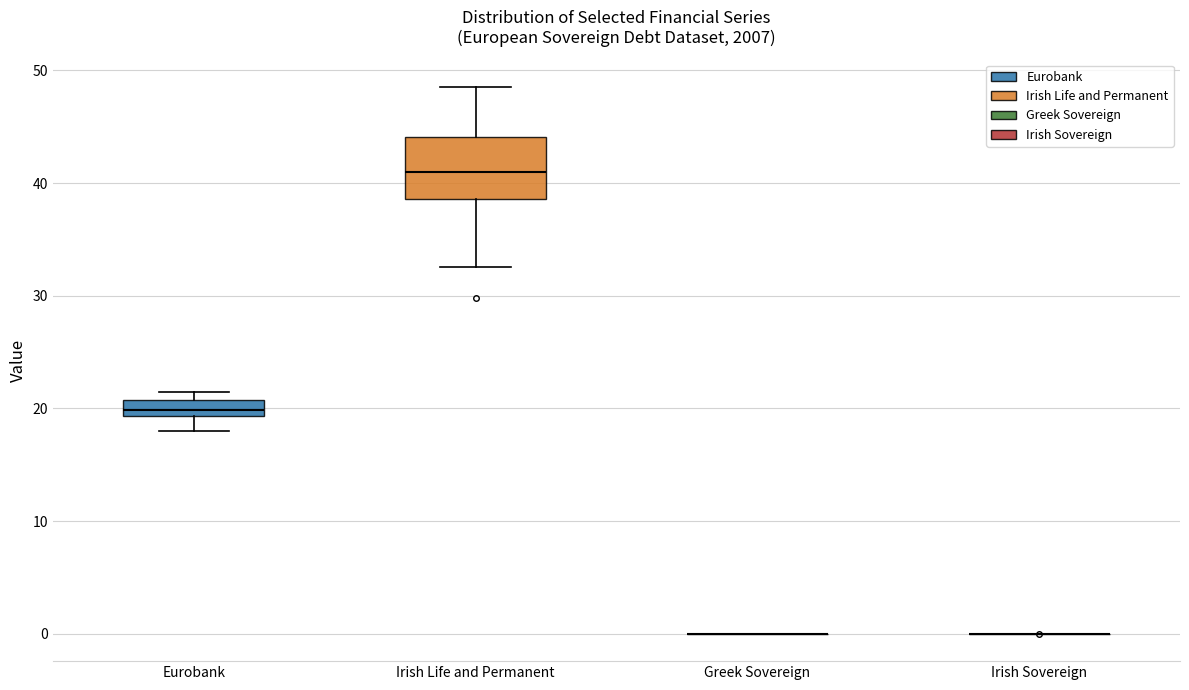

Comparing the boxes themselves (not the whiskers), which one is the tallest?

Irish Life and Permanent